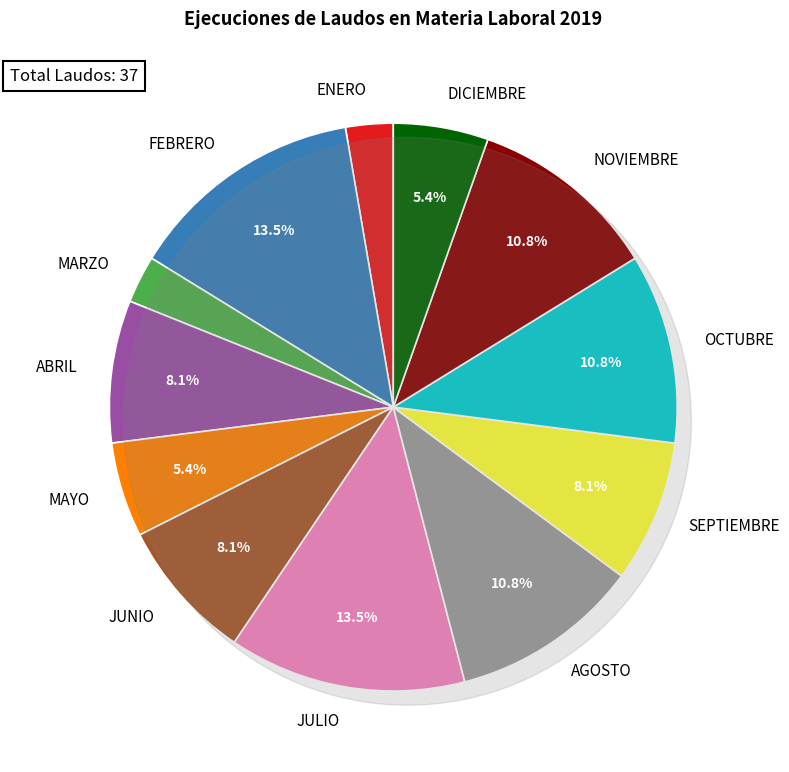

To the nearest percent, what percentage of the pie is ENERO?

3%